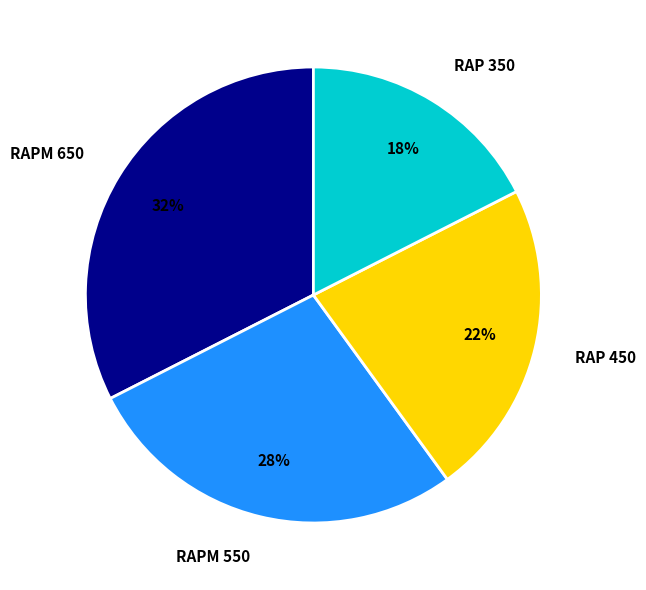

How many segments does this pie chart have?

4